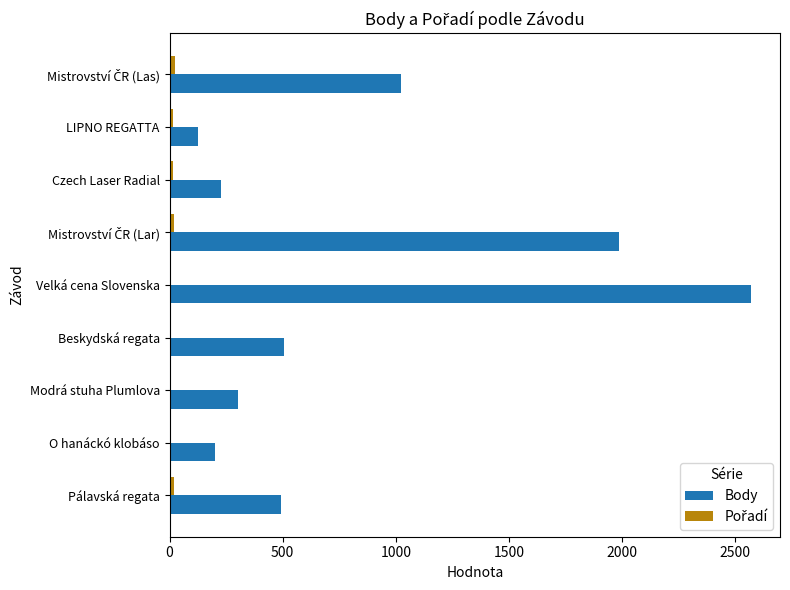

What is the sum of all Body values?

7438